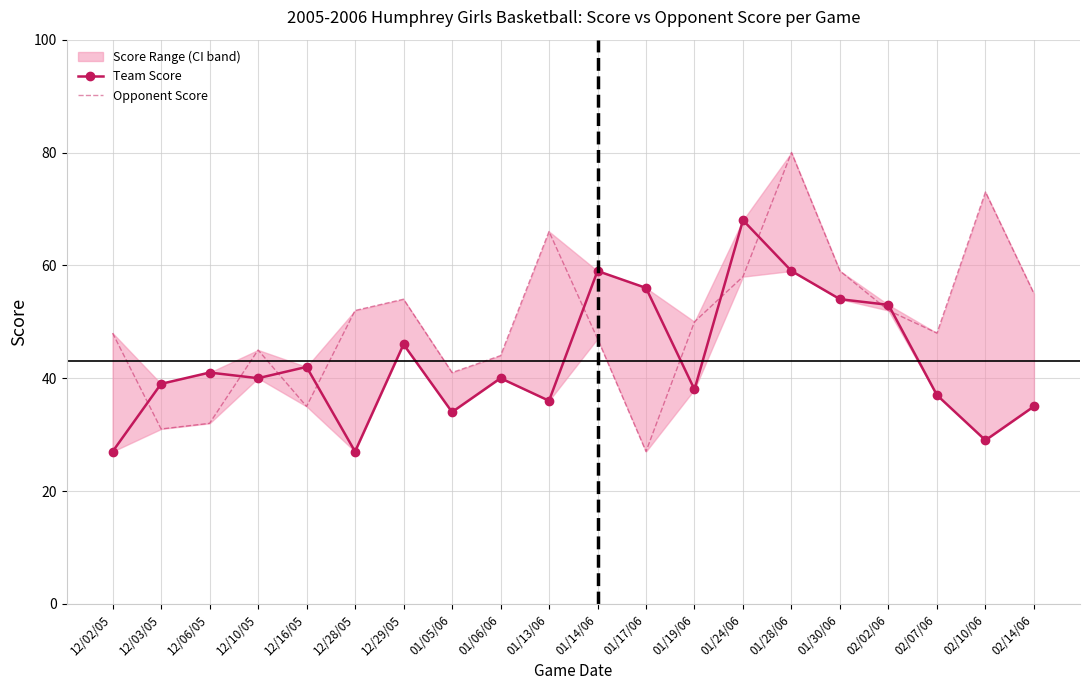

True or false: Opponent Score has more than 0 interior local peaks.

True